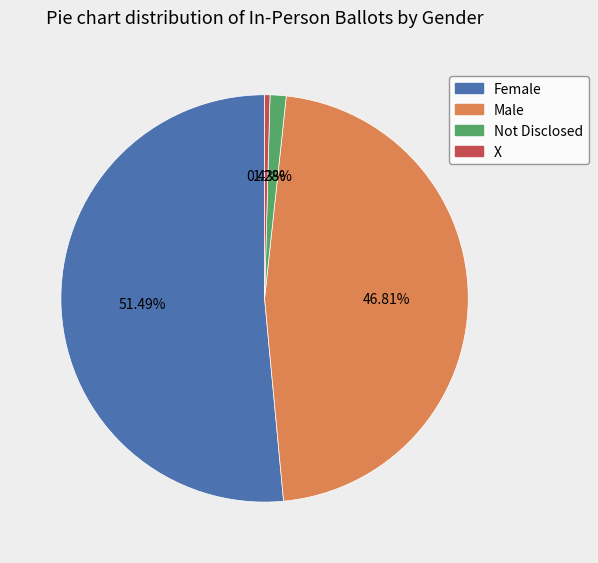

The Not Disclosed slice represents 11% of the pie. True or false?

False